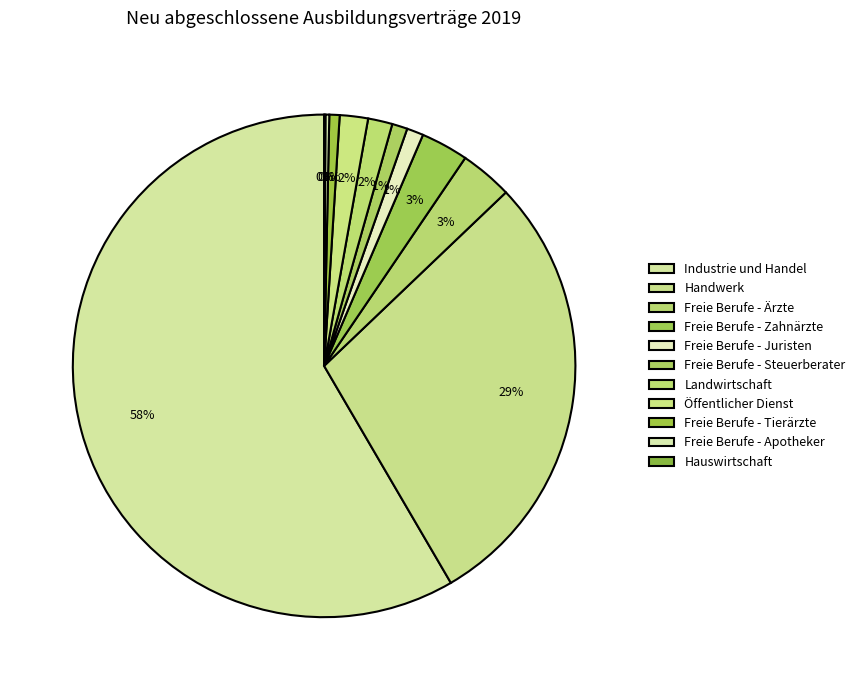

The Freie Berufe - Juristen slice represents 1% of the pie. True or false?

True